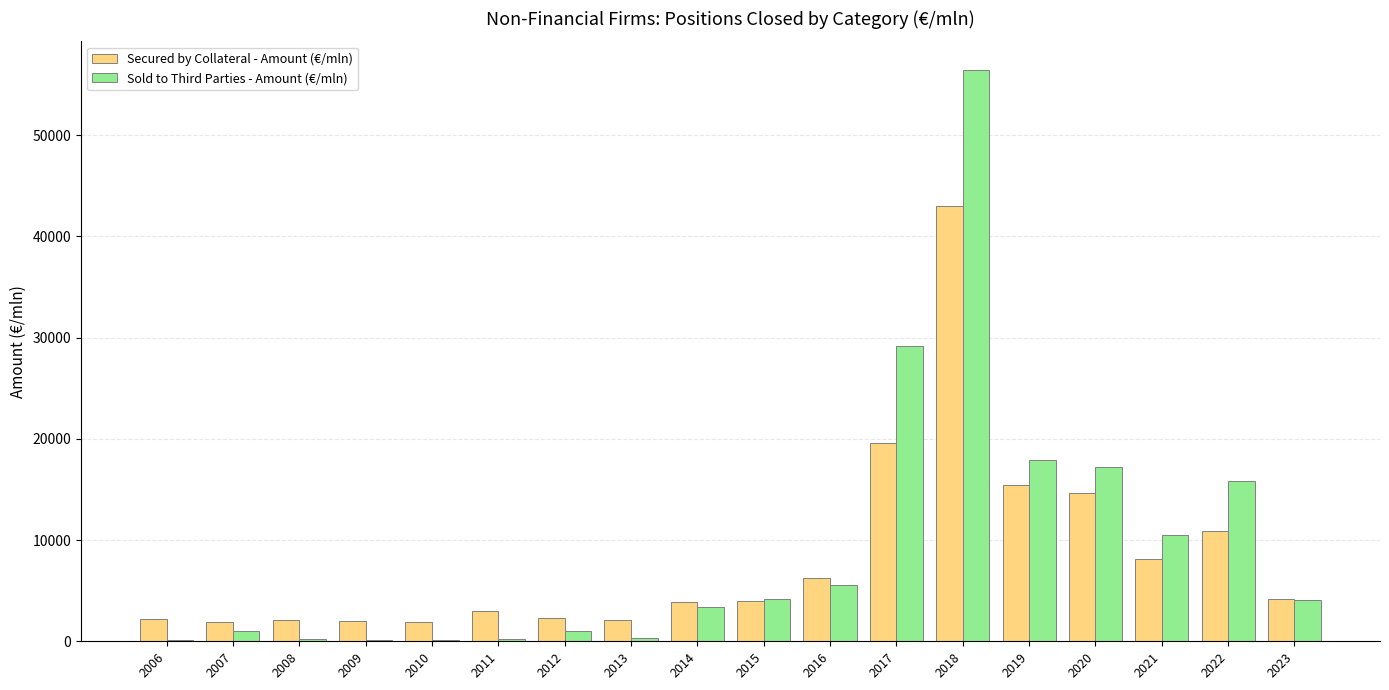

Which category has the highest value in the Secured by Collateral - Amount (€/mln) series?

2018